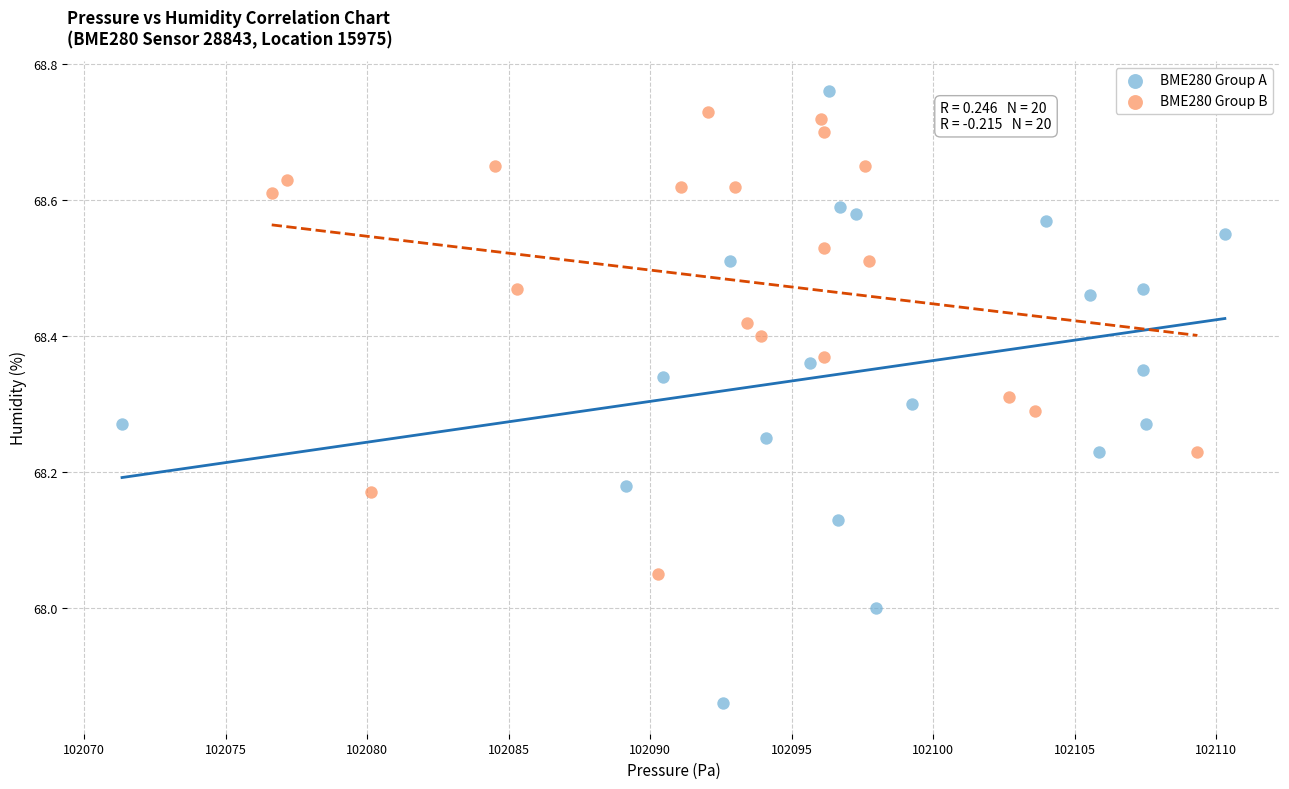

Which series has the widest spread of Y values?

BME280 Group A